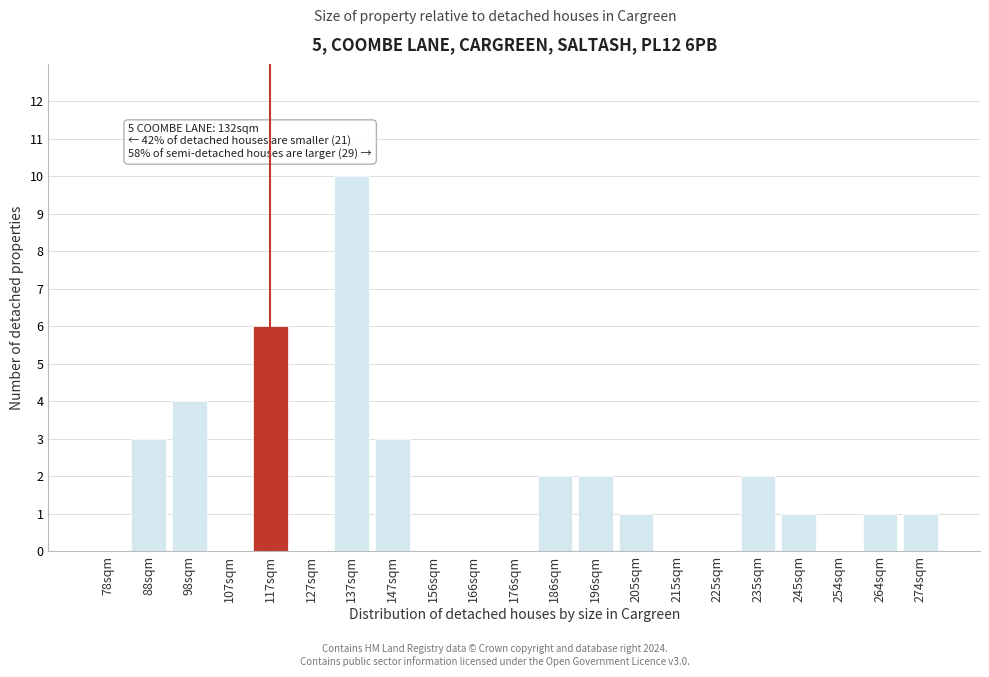

Reading right to left, transcribe all the data shown in this chart.

274sqm=1	264sqm=1	254sqm=0	245sqm=1	235sqm=2	225sqm=0	215sqm=0	205sqm=1	196sqm=2	186sqm=2	176sqm=0	166sqm=0	156sqm=0	147sqm=3	137sqm=10	127sqm=0	117sqm=6	107sqm=0	98sqm=4	88sqm=3	78sqm=0